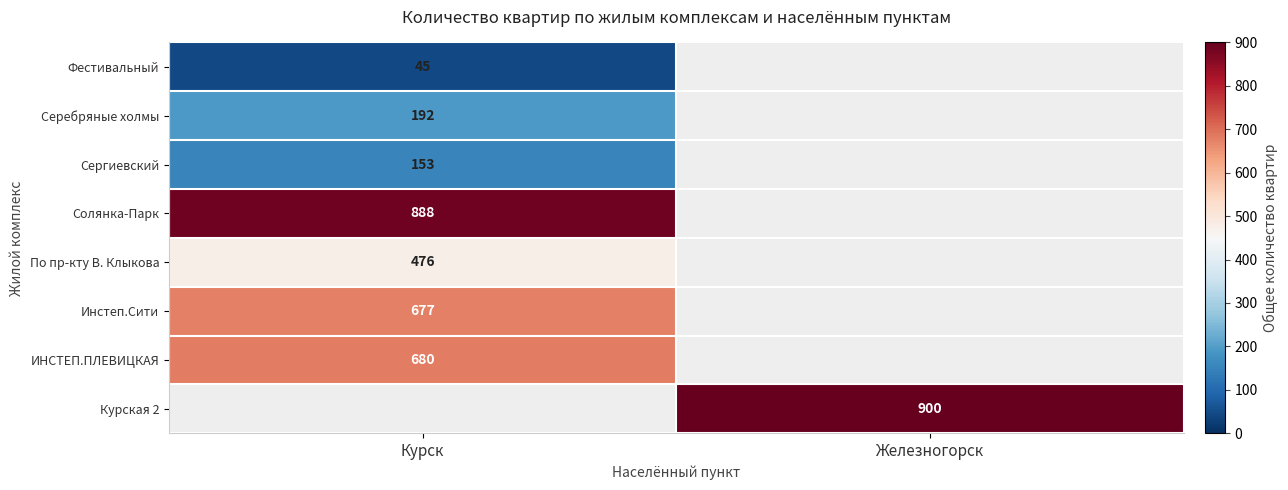

What is the minimum value shown in the chart?

45.0